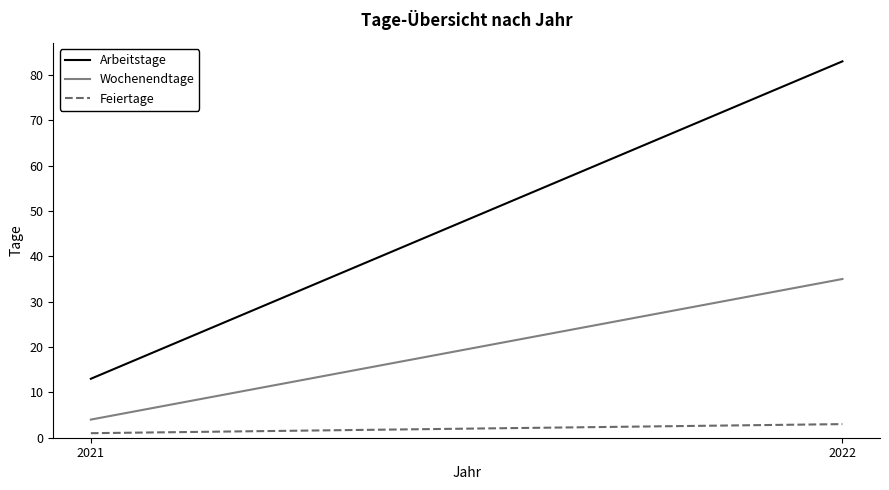

Count the number of categories in the chart.

2